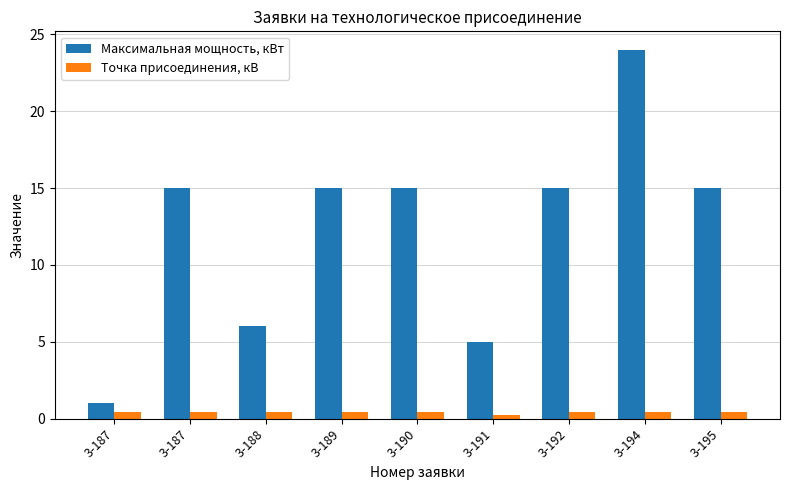

Is the value of Точка присоединения, кВ at 3-190 greater than the value of Максимальная мощность, кВт at 3-189?

No